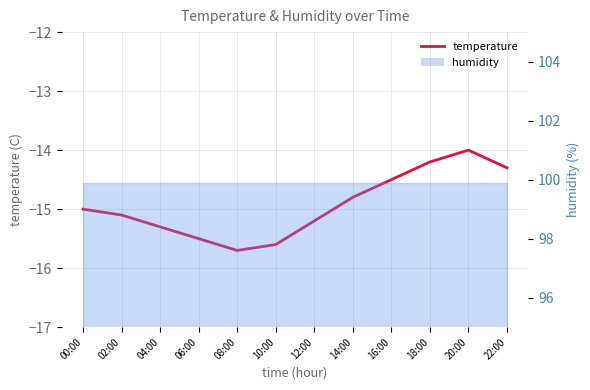

How many values are below -15?

6